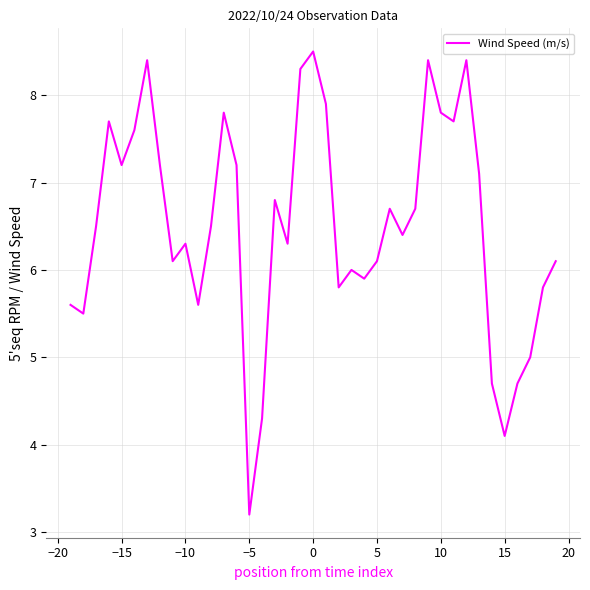

Reading left to right, list all the values displayed in this chart.

5.6	5.5	6.5	7.7	7.2	7.6	8.4	7.2	6.1	6.3	5.6	6.5	7.8	7.2	3.2	4.3	6.8	6.3	8.3	8.5	7.9	5.8	6.0	5.9	6.1	6.7	6.4	6.7	8.4	7.8	7.7	8.4	7.1	4.7	4.1	4.7	5.0	5.8	6.1